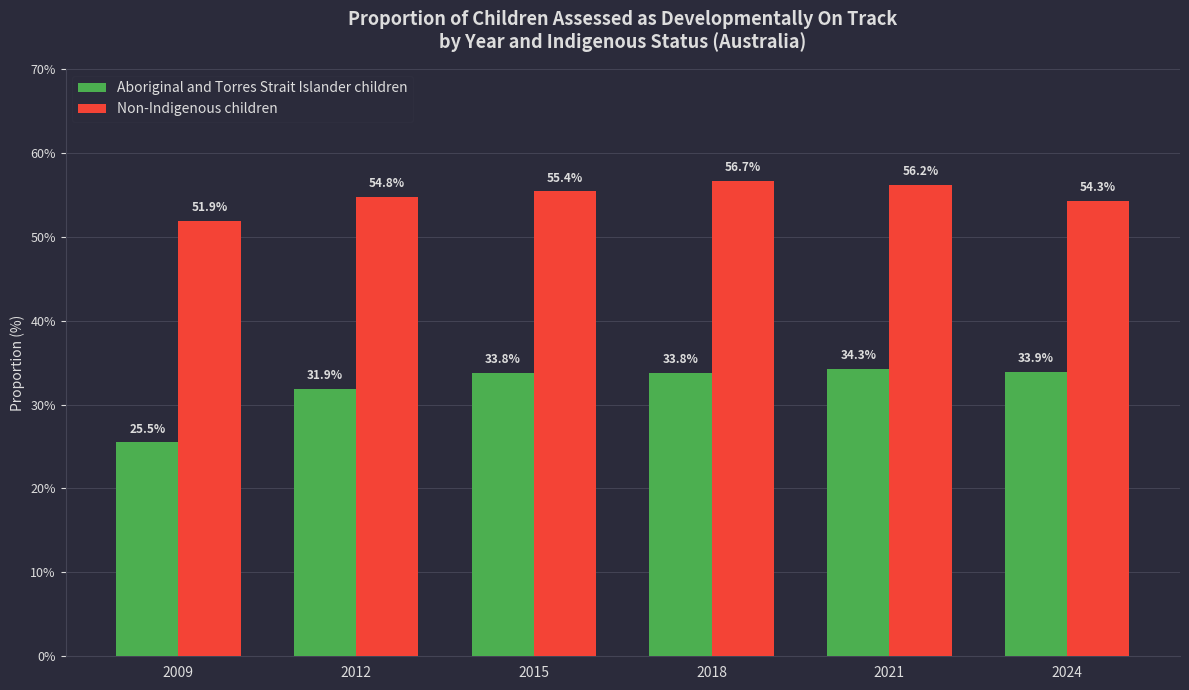

Is it true that Aboriginal and Torres Strait Islander children equals 33.8 at 2018?

True